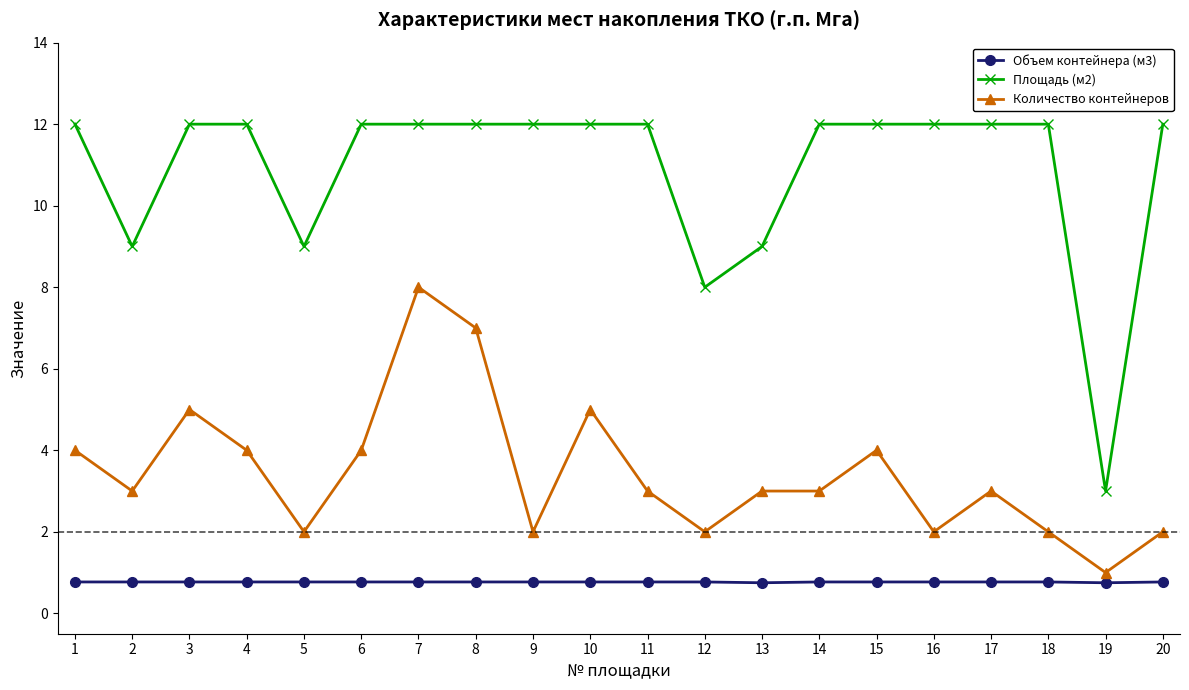

Is it true that Количество контейнеров equals 4.0 at 4?

True